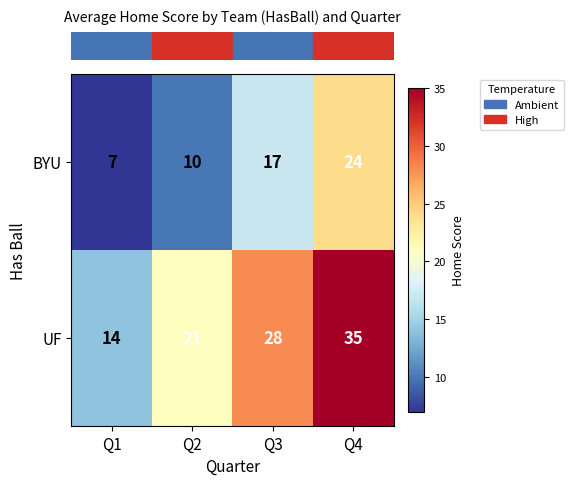

Which series has the largest total across all categories?

UF